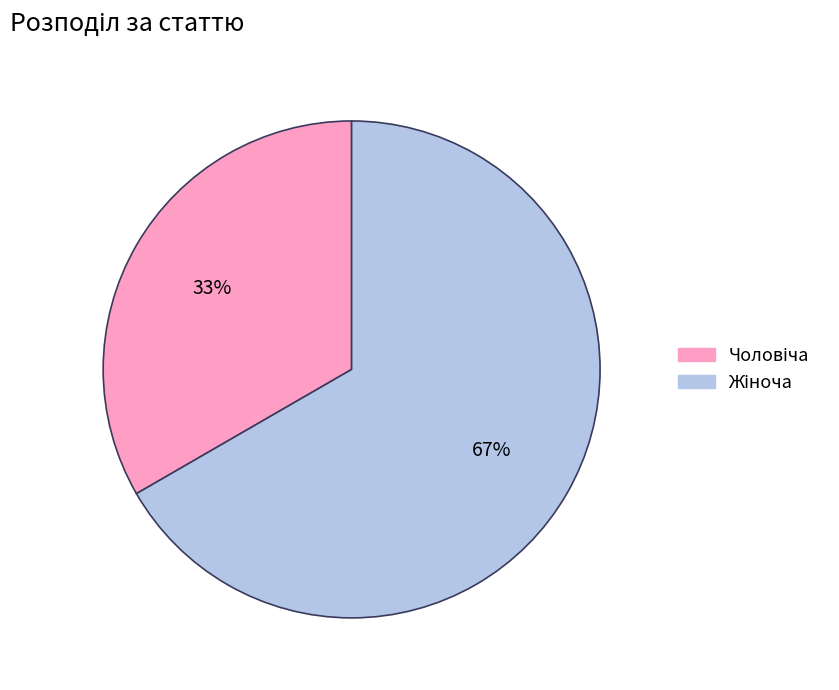

Is there any slice that represents more than half of the pie?

Yes